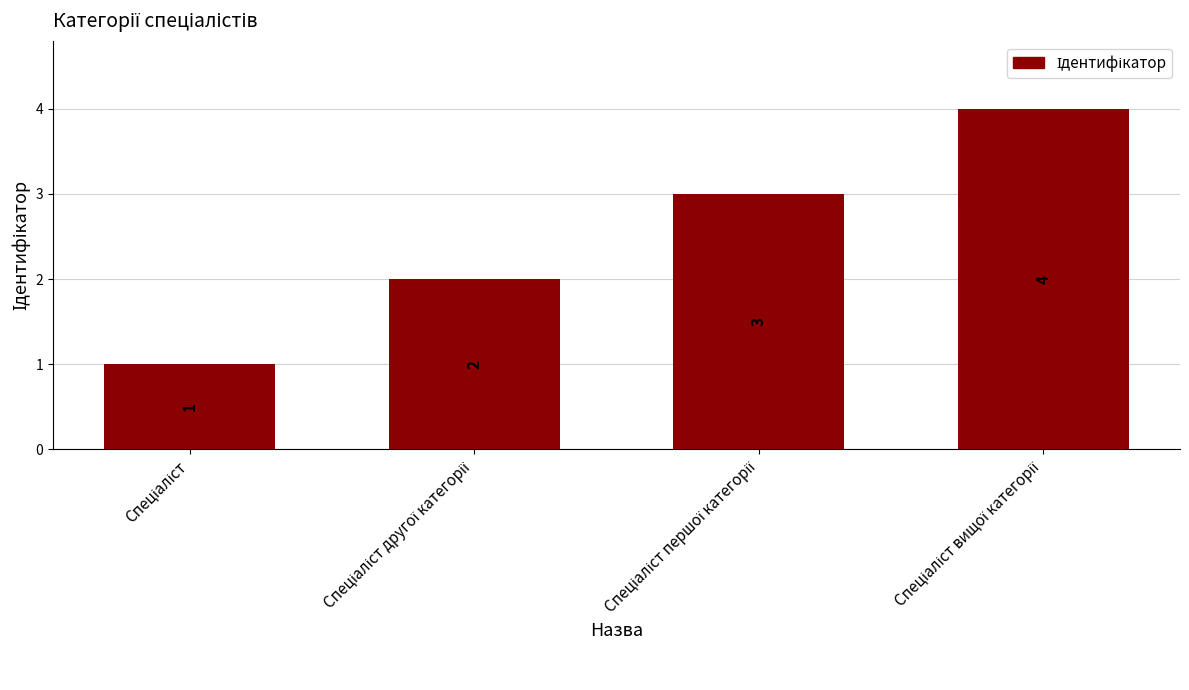

What is the maximum value shown in the chart?

4